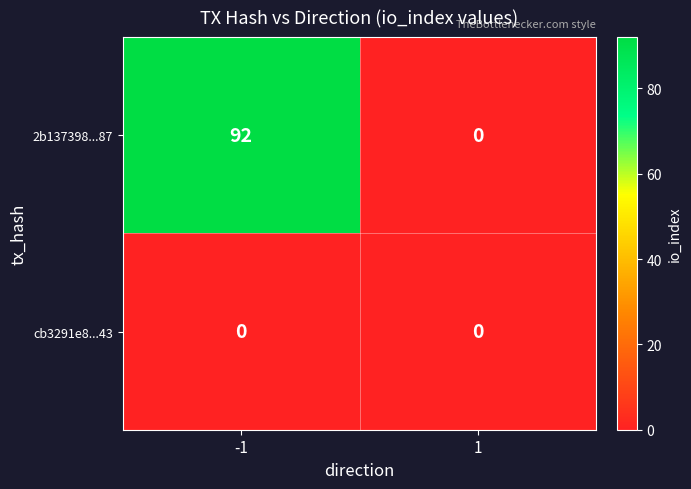

Is it true that 2b137398...87 equals 92 at -1?

True